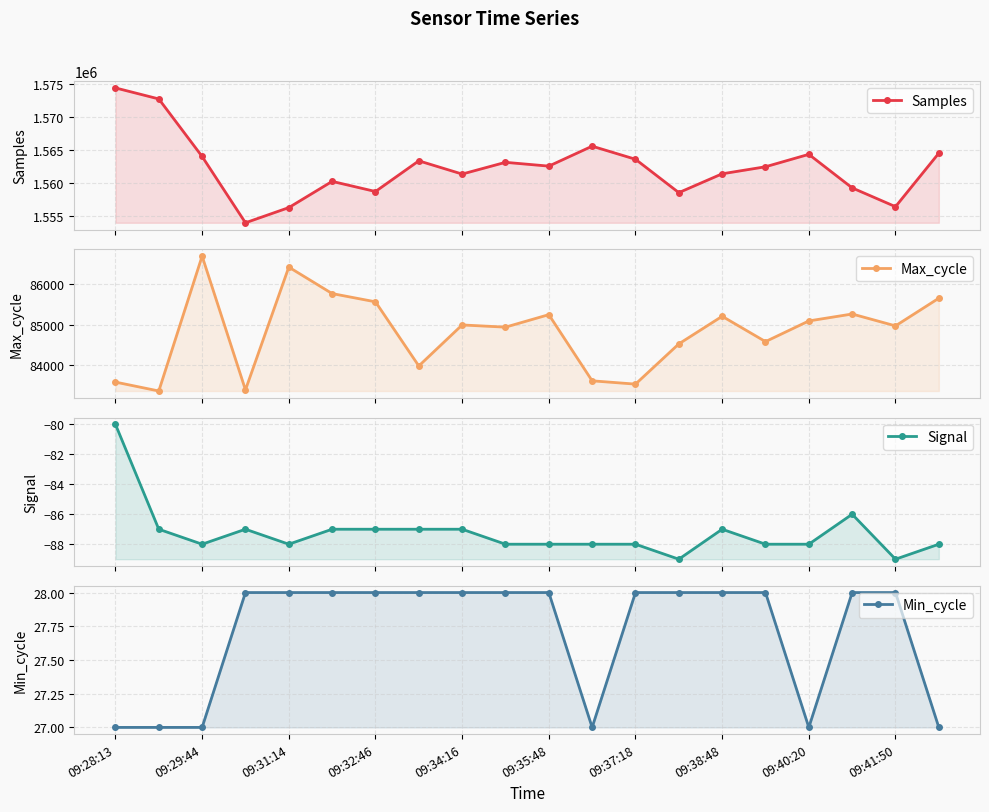

Which series has the largest total across all categories?

Samples